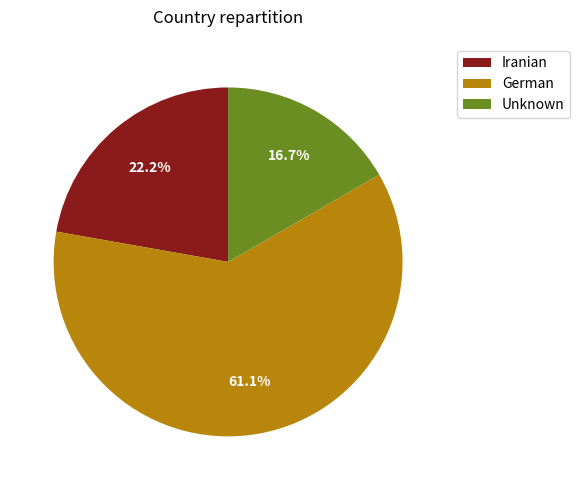

Rank the categories by value from lowest to highest.

Unknown, Iranian, German